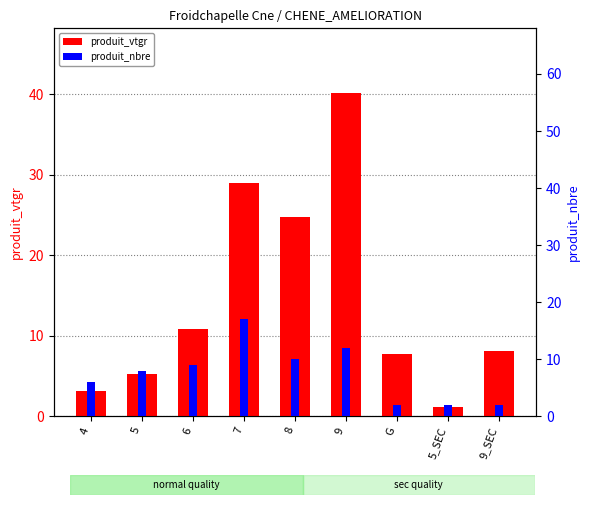

Does the chart contain any negative values?

No